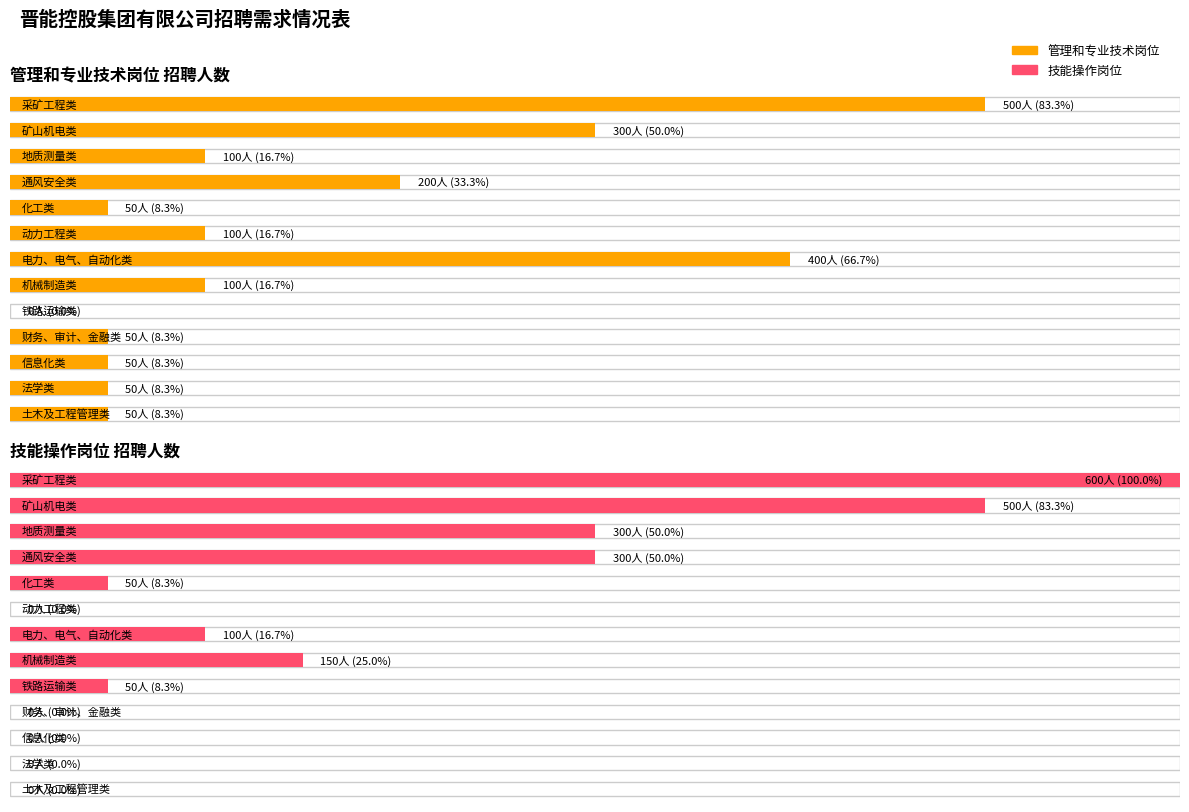

What is the sum of the 技能操作岗位 values at 法学类 and 通风安全类?

300